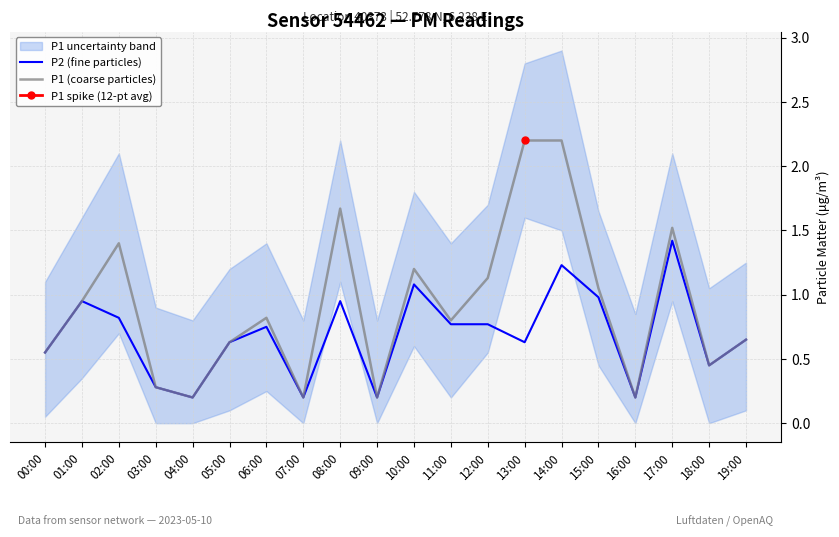

What is the sum of the P1 (coarse particles) values at 14:00 and 04:00?

2.4